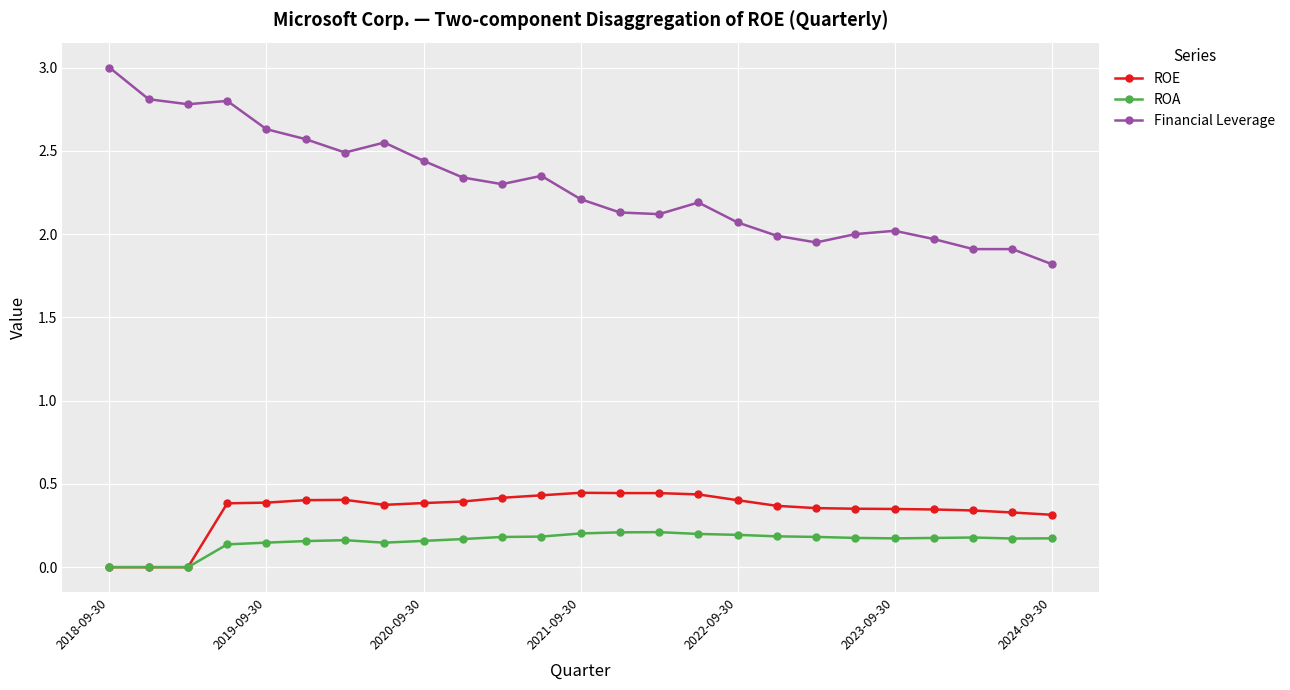

Which series has the largest total across all categories?

Financial Leverage